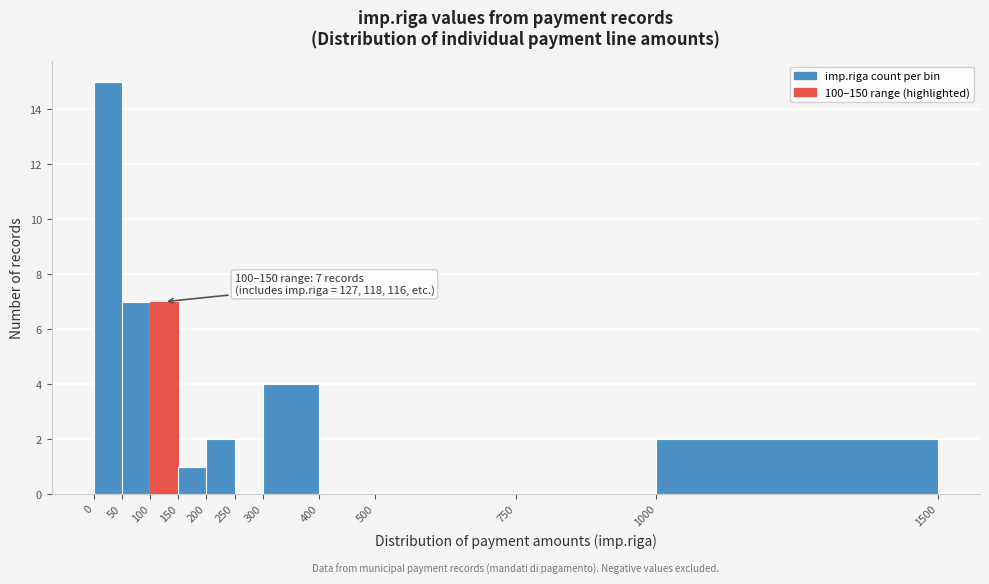

Which range on the x-axis has the tallest bar?

0 to 50